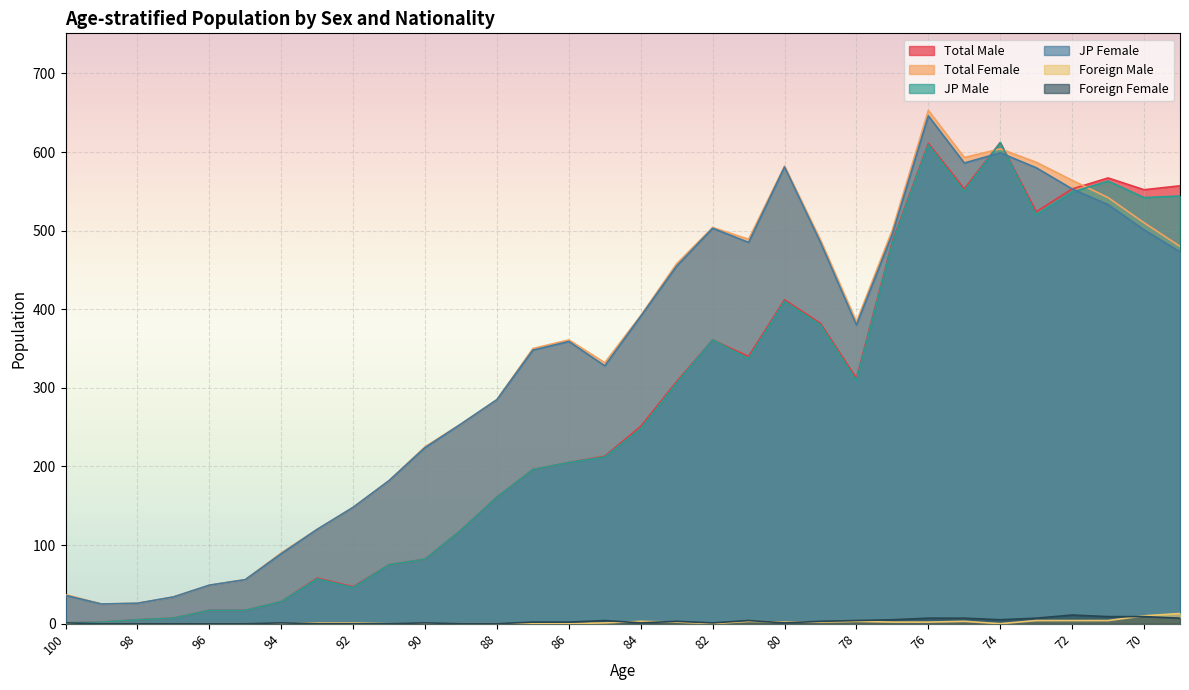

Reading right to left, transcribe all the data shown in this chart.

Total Male: 69=557	70=552	71=567	72=553	73=524	74=612	75=553	76=611	77=486	78=312	79=382	80=412	81=340	82=361	83=308	84=251	85=213	86=205	87=196	88=161	89=119	90=82	91=75	92=47	93=58	94=28	95=17	96=17	97=7	98=5	99=2	100=1
Total Female: 69=480	70=510	71=542	72=564	73=587	74=604	75=593	76=653	77=501	78=384	79=488	80=582	81=489	82=504	83=458	84=392	85=332	86=361	87=350	88=285	89=254	90=225	91=182	92=148	93=120	94=90	95=56	96=49	97=34	98=26	99=25	100=37
JP Male: 69=544	70=542	71=563	72=549	73=520	74=612	75=550	76=609	77=484	78=309	79=380	80=410	81=337	82=361	83=306	84=248	85=212	86=205	87=196	88=161	89=119	90=82	91=75	92=46	93=57	94=28	95=17	96=17	97=7	98=5	99=2	100=1
JP Female: 69=473	70=501	71=533	72=553	73=580	74=599	75=586	76=646	77=496	78=380	79=485	80=581	81=485	82=503	83=455	84=391	85=328	86=359	87=348	88=285	89=254	90=224	91=182	92=148	93=120	94=89	95=56	96=49	97=34	98=26	99=25	100=36
Foreign Male: 69=13	70=10	71=4	72=4	73=4	74=0	75=3	76=2	77=2	78=3	79=2	80=2	81=3	82=0	83=2	84=3	85=1	86=0	87=0	88=0	89=0	90=0	91=0	92=1	93=1	94=0	95=0	96=0	97=0	98=0	99=0	100=0
Foreign Female: 69=7	70=9	71=9	72=11	73=7	74=5	75=7	76=7	77=5	78=4	79=3	80=1	81=4	82=1	83=3	84=1	85=4	86=2	87=2	88=0	89=0	90=1	91=0	92=0	93=0	94=1	95=0	96=0	97=0	98=0	99=0	100=1